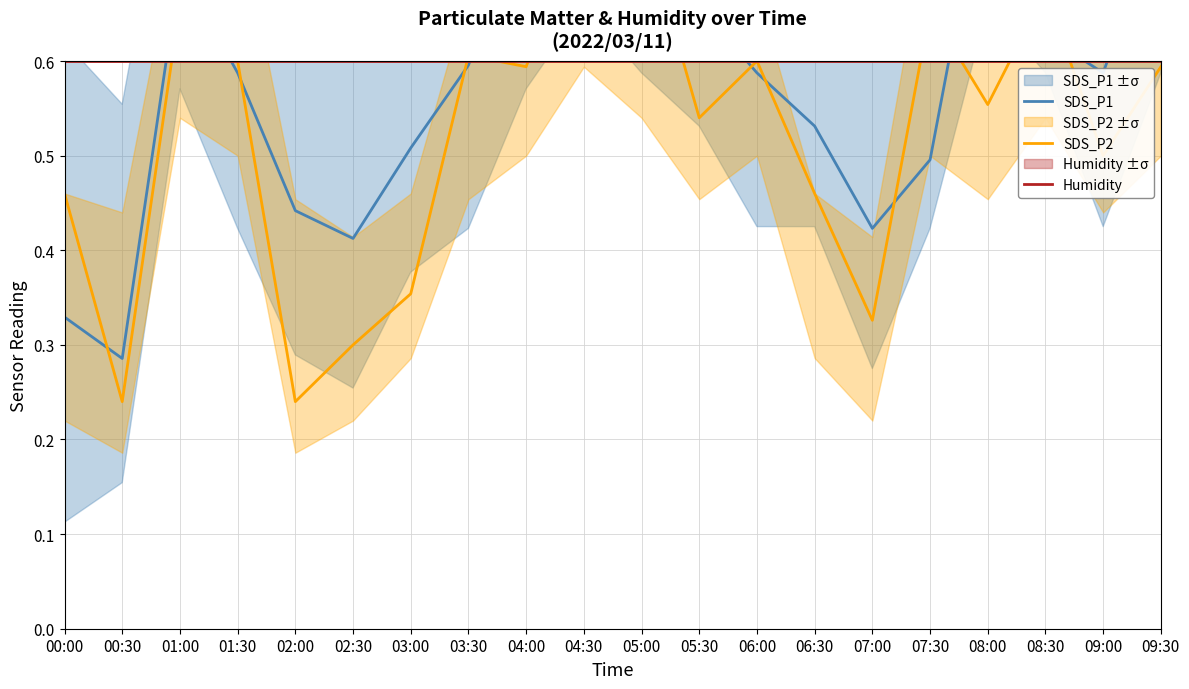

Reading right to left, list all the values displayed in this chart.

SDS_P1: 0.8	0.6	0.6	0.8	0.5	0.4	0.5	0.6	0.7	0.7	0.9	0.8	0.6	0.5	0.4	0.4	0.6	0.7	0.3	0.3
SDS_P2: 0.6	0.5	0.7	0.6	0.7	0.3	0.5	0.6	0.5	0.8	0.8	0.6	0.6	0.4	0.3	0.2	0.6	0.7	0.2	0.5
Humidity: 0.6	0.6	0.6	0.6	0.6	0.6	0.6	0.6	0.6	0.6	0.6	0.6	0.6	0.6	0.6	0.6	0.6	0.6	0.6	0.6